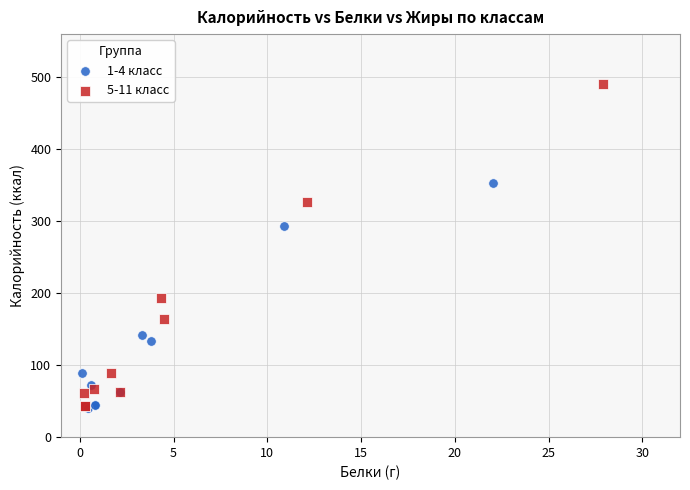

Which series reaches the maximum Y coordinate?

5-11 класс